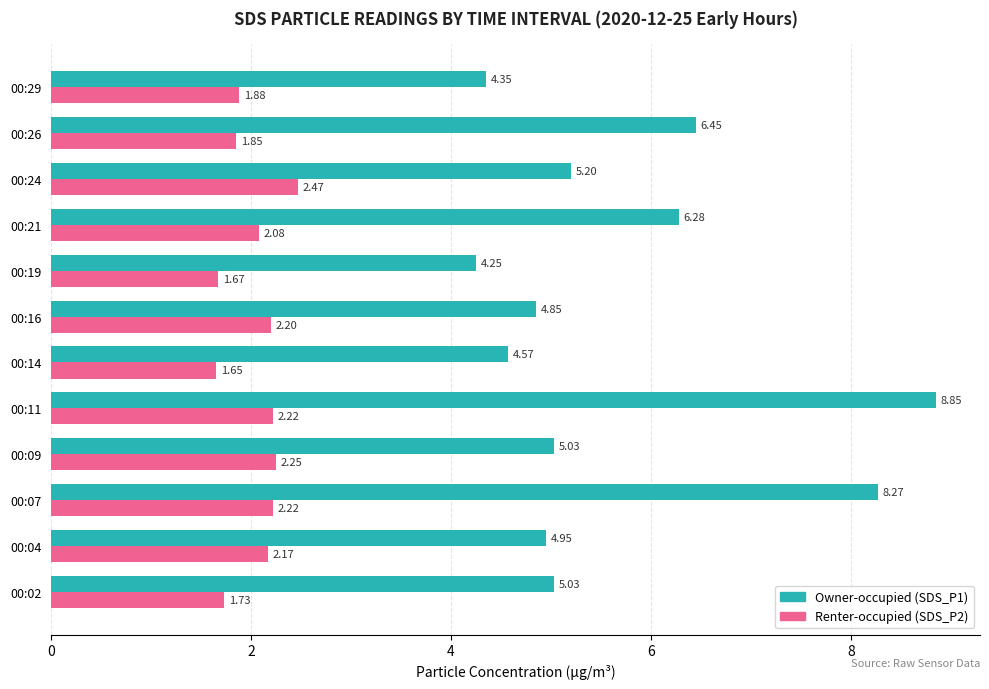

At which category is the sum across all series the highest?

00:11